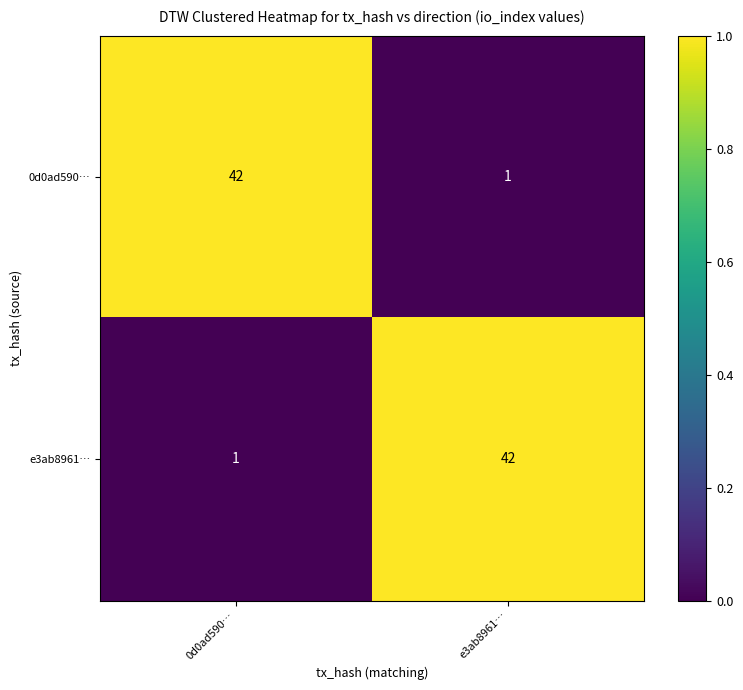

What is the difference between the highest and lowest values at e3ab8961…?

41